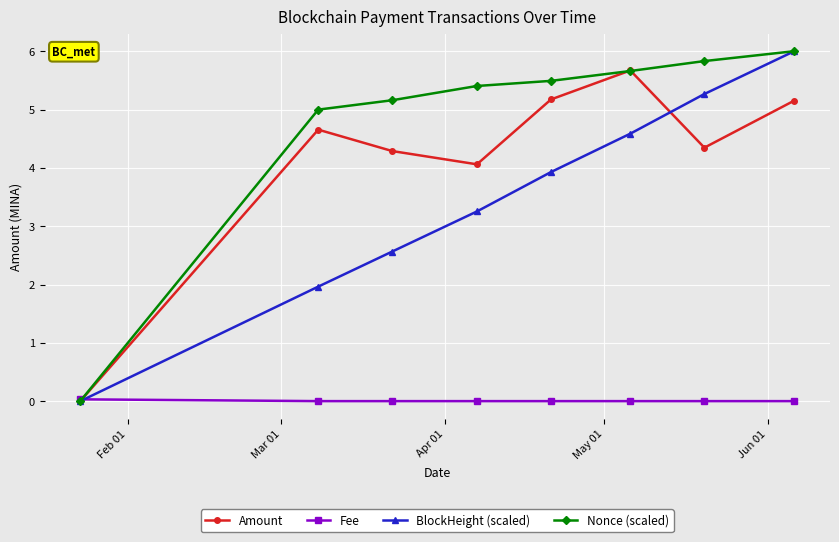

What is the highest value of the Amount series?

5.7